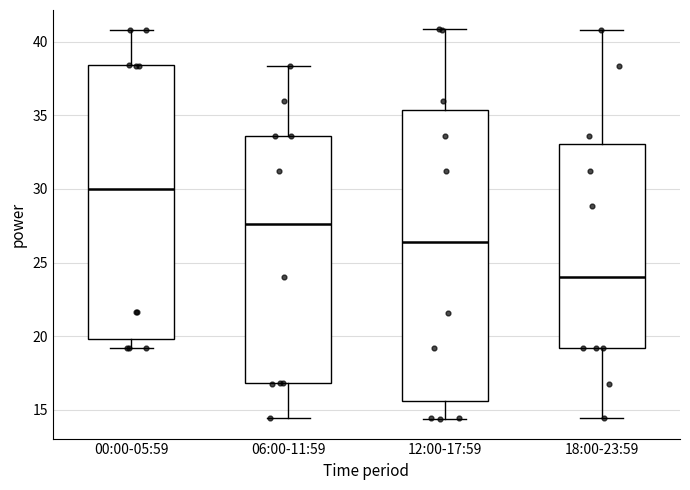

Where does the median line of the box for 12:00-17:59 sit on the y-axis? The values are not printed on the chart, so give them approximately, as read against the axis.

26.5